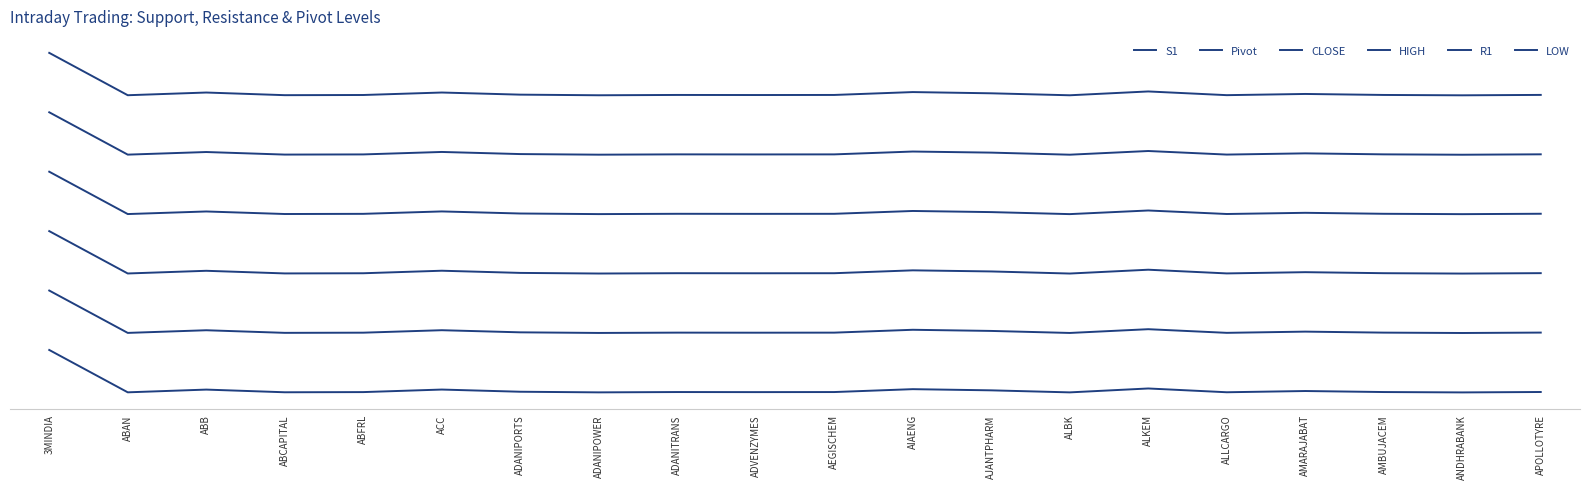

List the labels in order of LOW value, smallest first.

ANDHRABANK, ALBK, ADANIPOWER, ABAN, ABCAPITAL, ALLCARGO, ADVENZYMES, ABFRL, AMBUJACEM, AEGISCHEM, ADANITRANS, APOLLOTYRE, ADANIPORTS, AMARAJABAT, AJANTPHARM, ABB, ACC, AIAENG, ALKEM, 3MINDIA